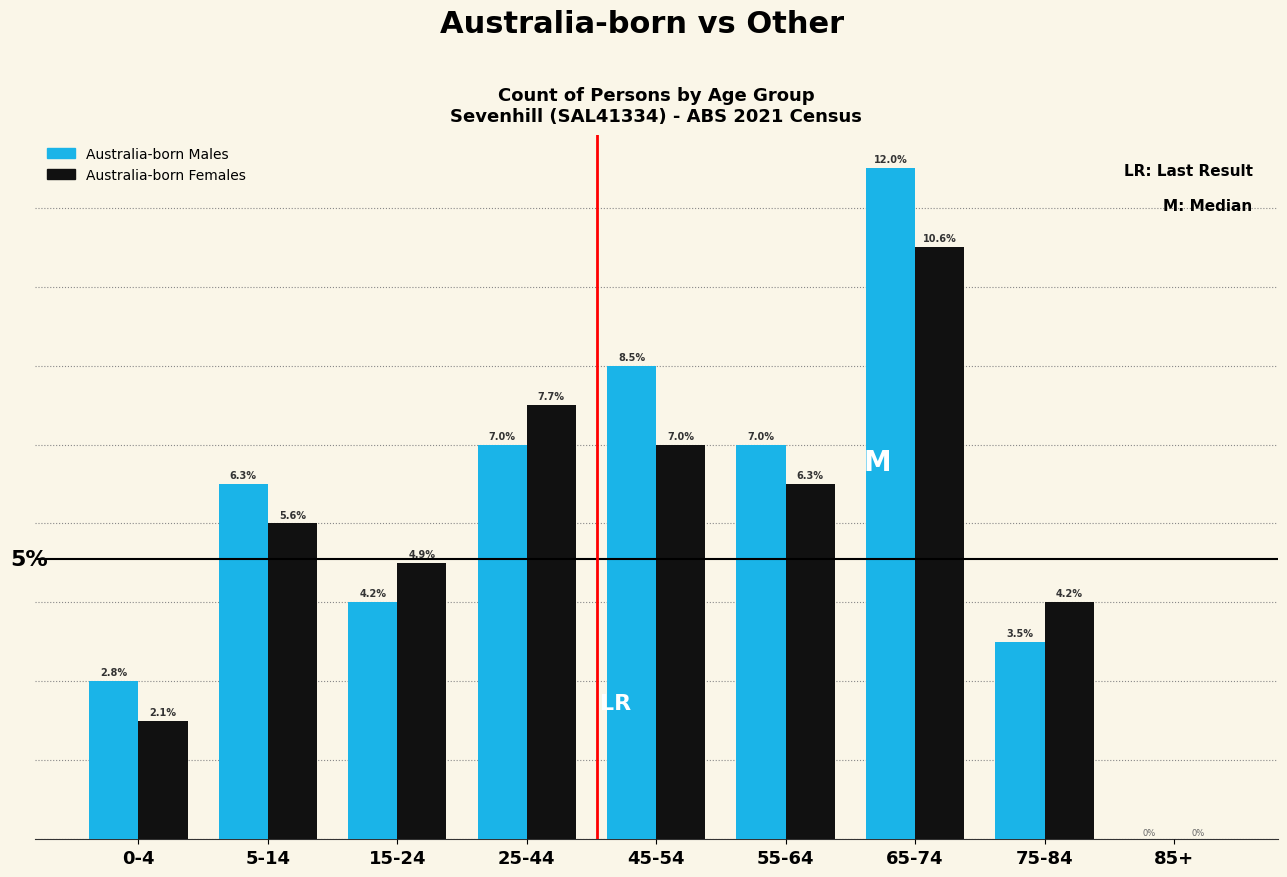

Are the bars horizontal?

No